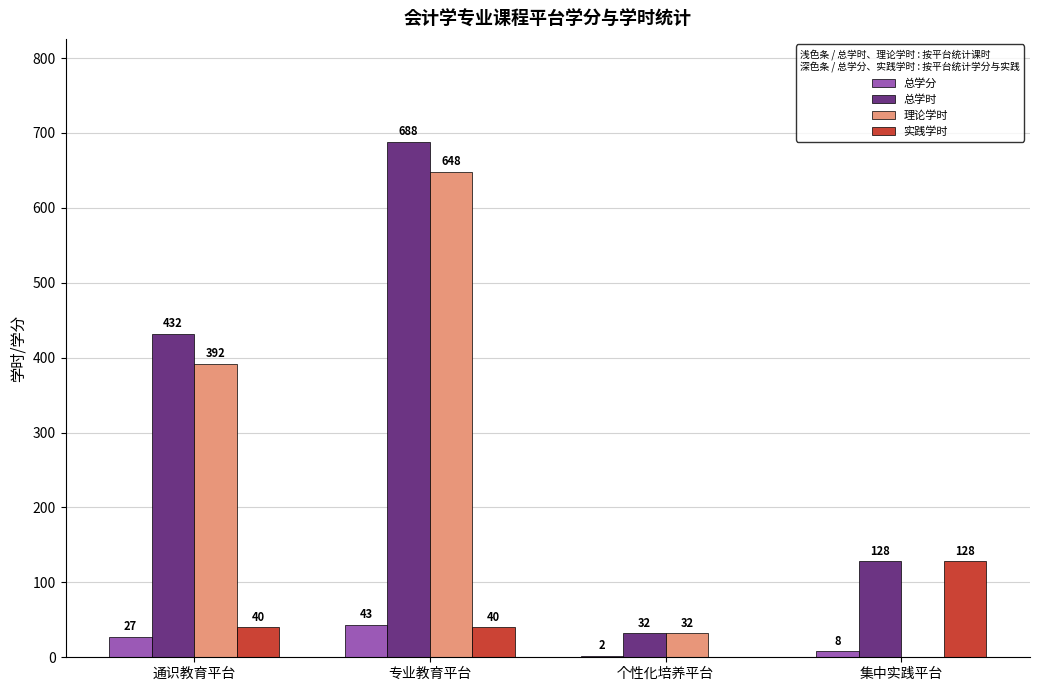

At which category is the sum across all series the highest?

专业教育平台